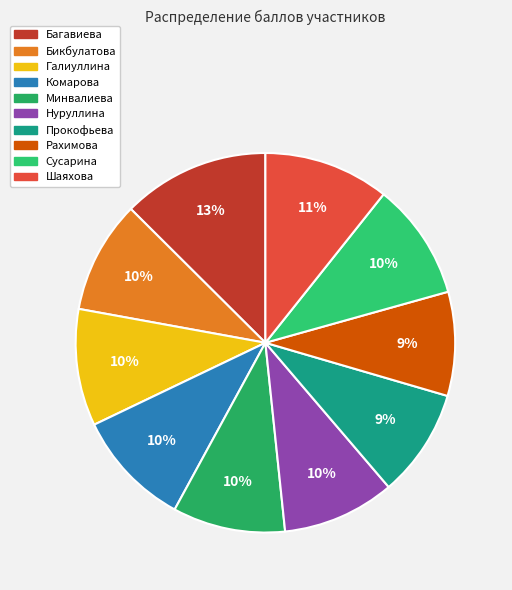

To the nearest percent, what is the average slice percentage?

10%